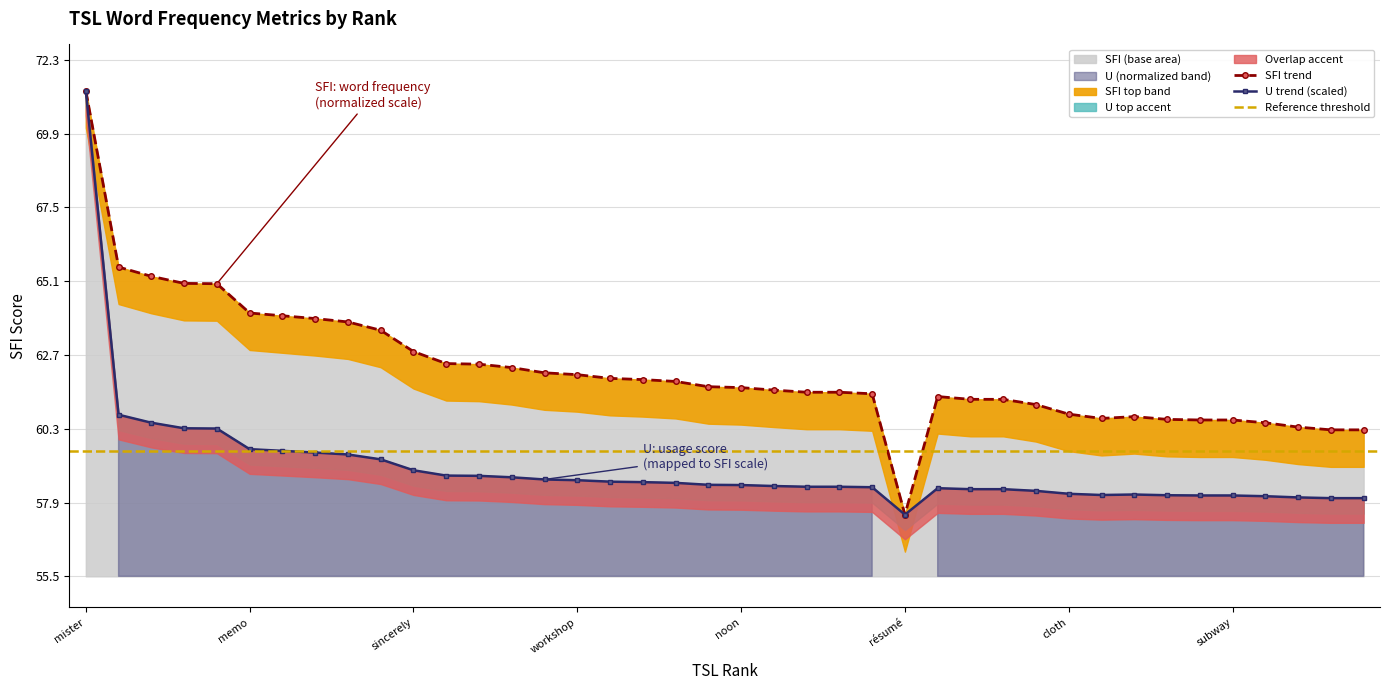

Rank the series by their maximum value, from lowest to highest.

SFI, U